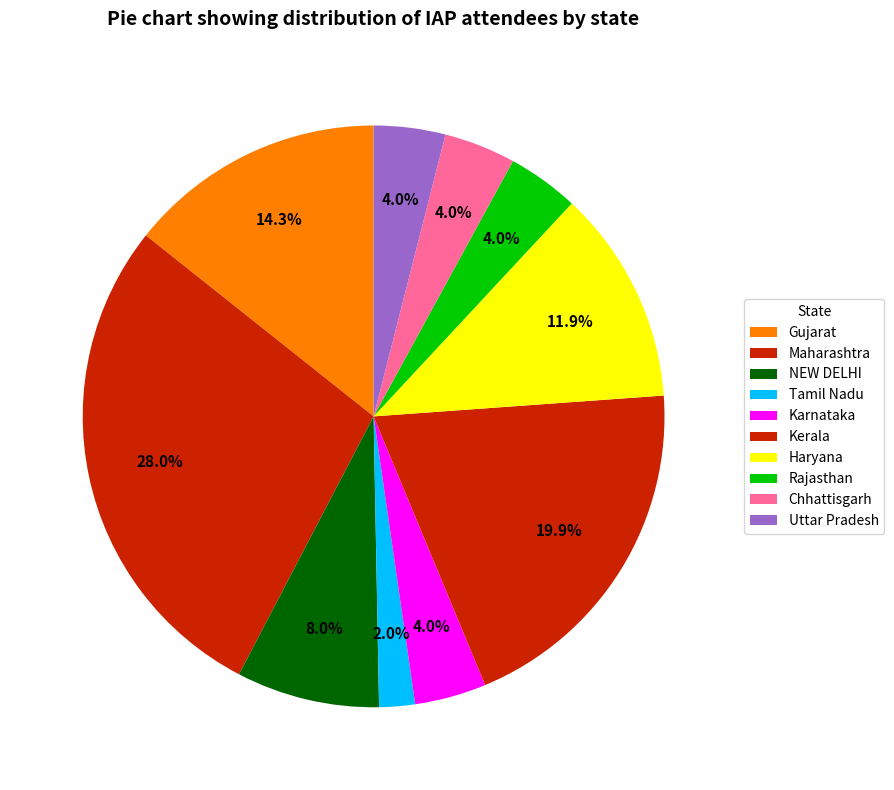

How many segments does this pie chart have?

10